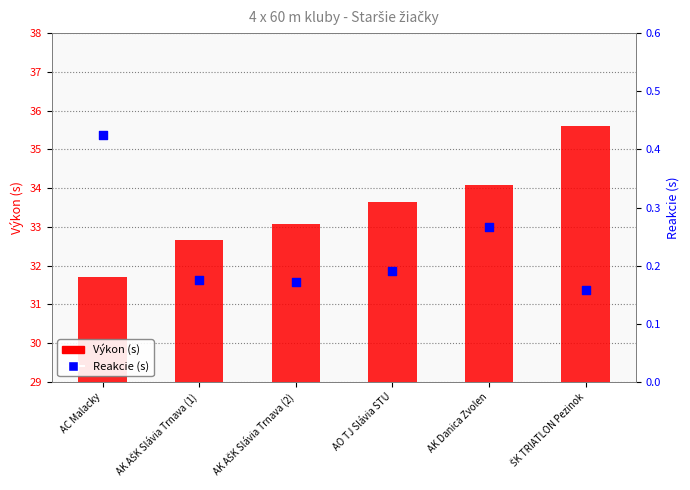

What is the total value across all series at AK AŠK Slávia Trnava (1)?

32.8